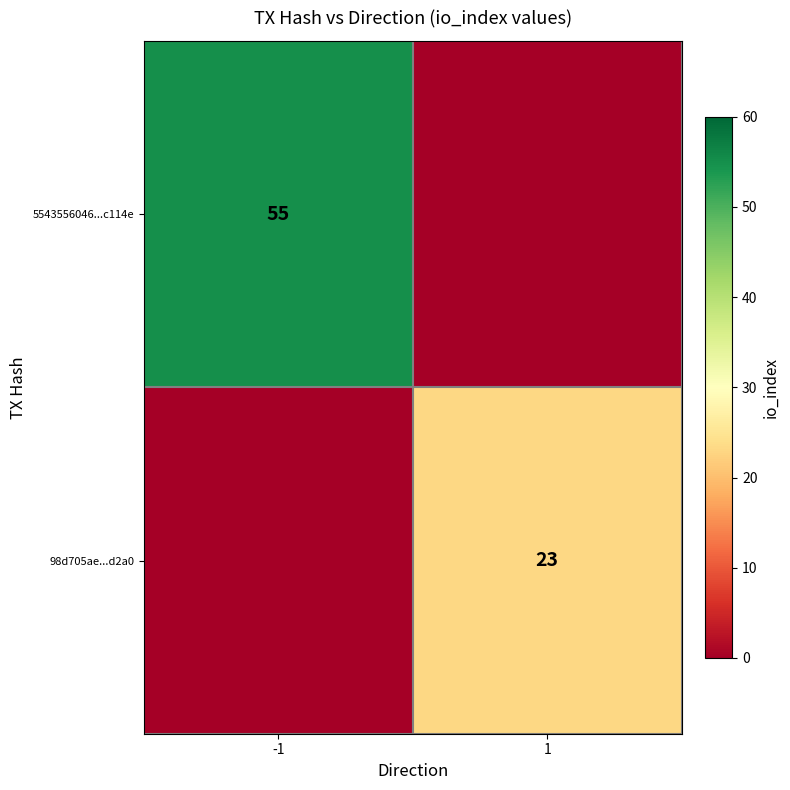

At which category does the chart reach its peak across all series?

-1